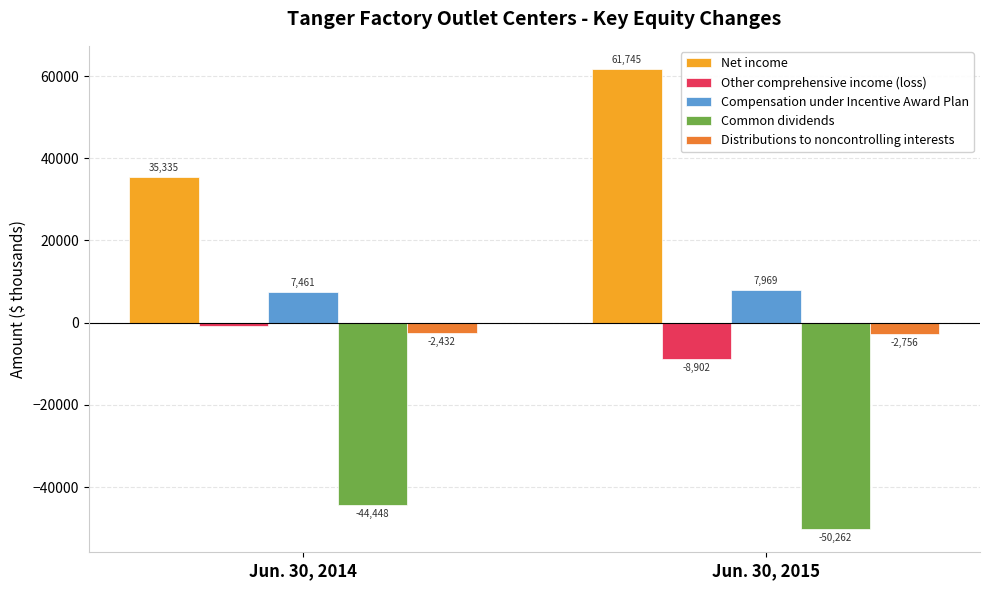

How many bars are there in total?

10